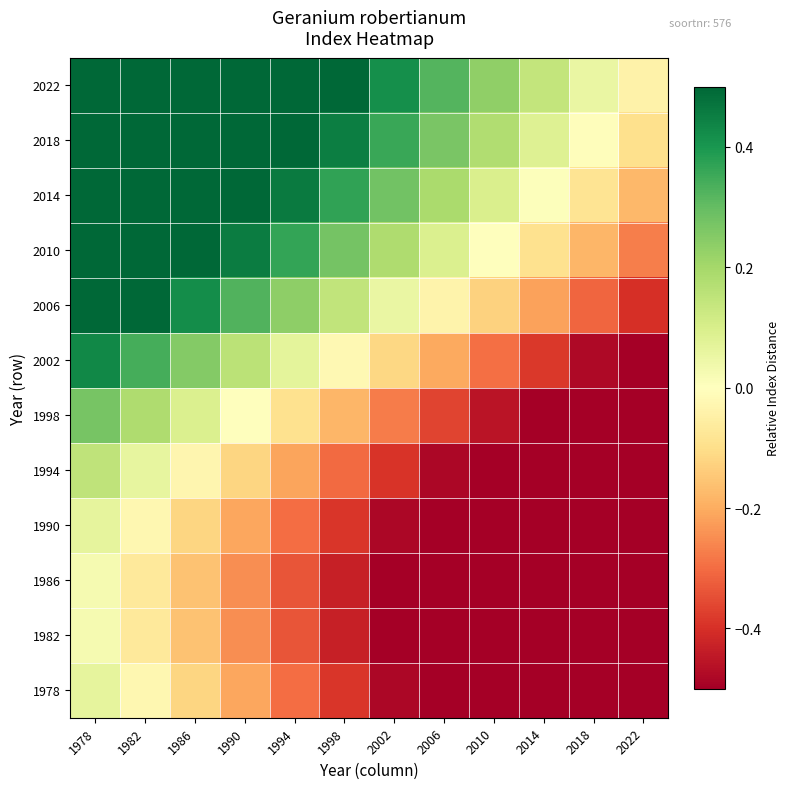

At 1982, list the series in order from smallest to largest.

1982, 1986, 1978, 1990, 1994, 1998, 2002, 2006, 2010, 2014, 2018, 2022